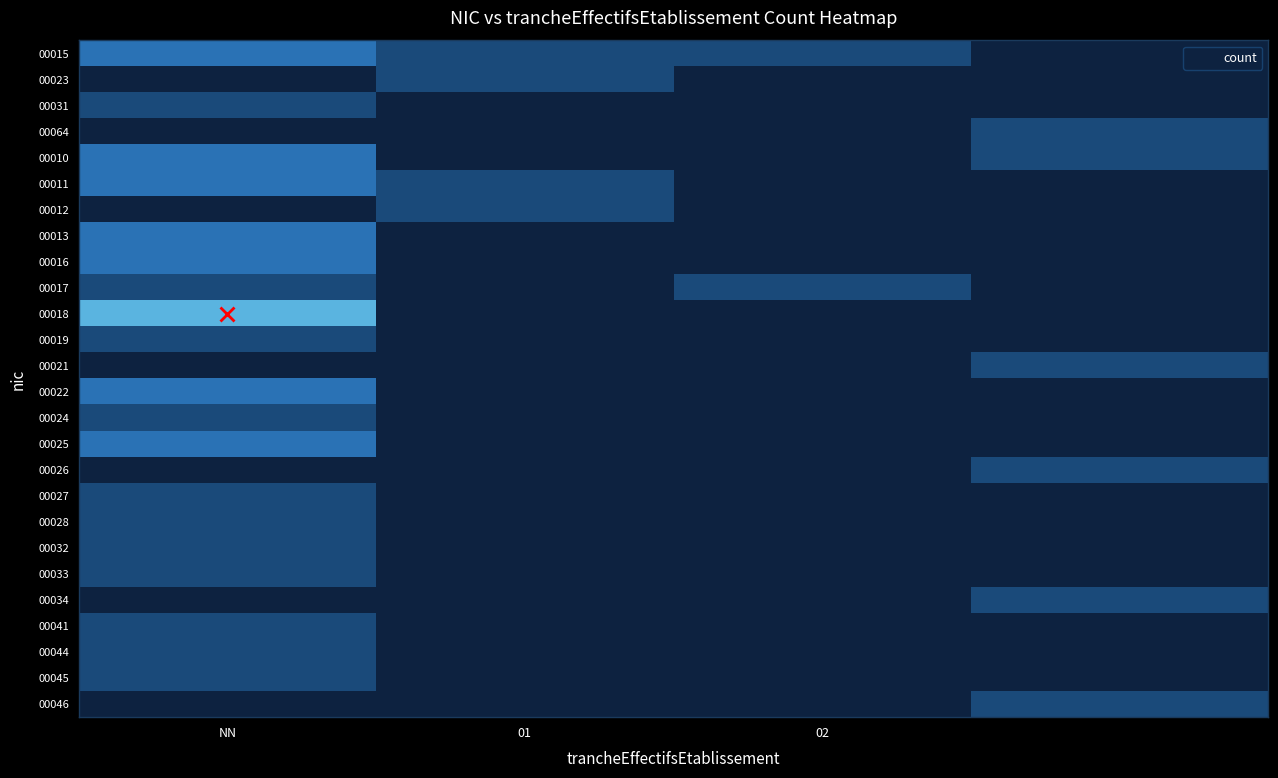

Reading right to left, list all the values displayed in this chart.

00015: 0	1	1	2
00023: 0	0	1	0
00031: 0	0	0	1
00064: 1	0	0	0
00010: 1	0	0	2
00011: 0	0	1	2
00012: 0	0	1	0
00013: 0	0	0	2
00016: 0	0	0	2
00017: 0	1	0	1
00018: 0	0	0	3
00019: 0	0	0	1
00021: 1	0	0	0
00022: 0	0	0	2
00024: 0	0	0	1
00025: 0	0	0	2
00026: 1	0	0	0
00027: 0	0	0	1
00028: 0	0	0	1
00032: 0	0	0	1
00033: 0	0	0	1
00034: 1	0	0	0
00041: 0	0	0	1
00044: 0	0	0	1
00045: 0	0	0	1
00046: 1	0	0	0